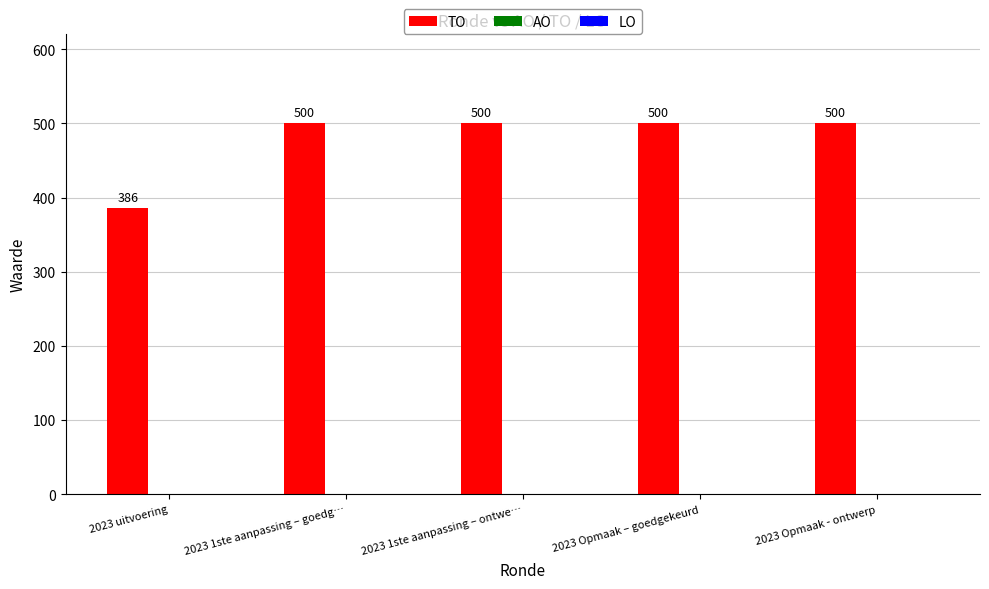

Reading left to right, list all the values displayed in this chart.

2023 uitvoering=386	2023 1ste aanpassing – goedg…=500	2023 1ste aanpassing – ontwe…=500	2023 Opmaak – goedgekeurd=500	2023 Opmaak - ontwerp=500